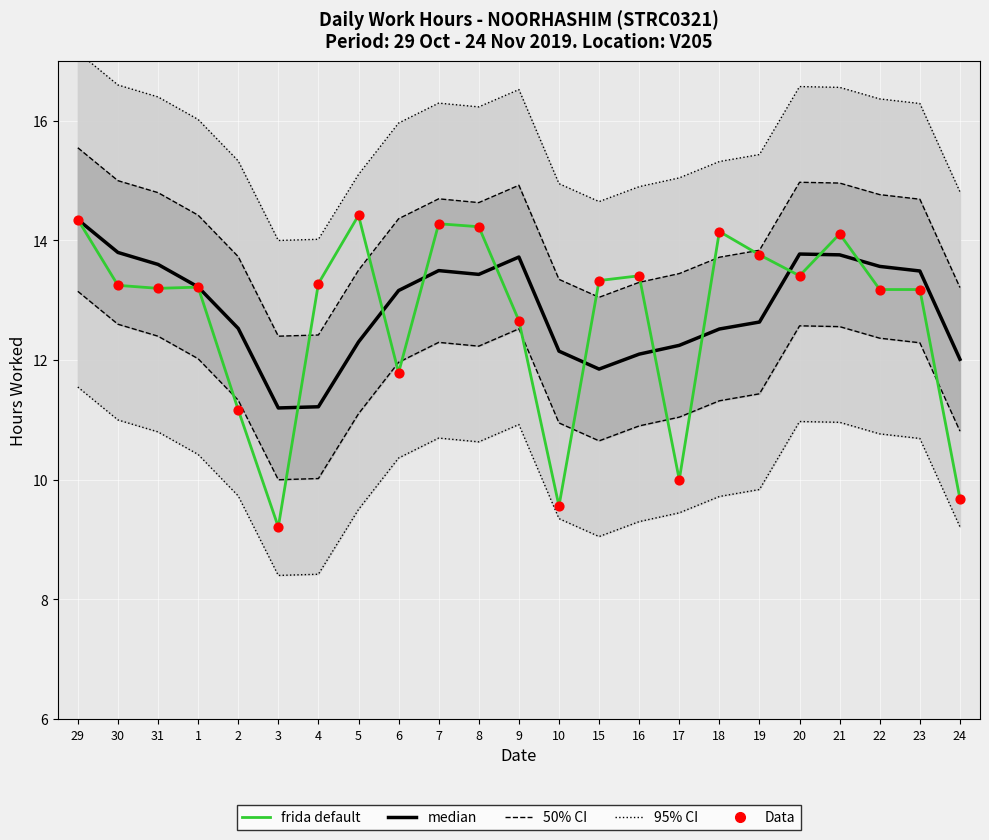

At how many categories does at least one series exceed 10?

23